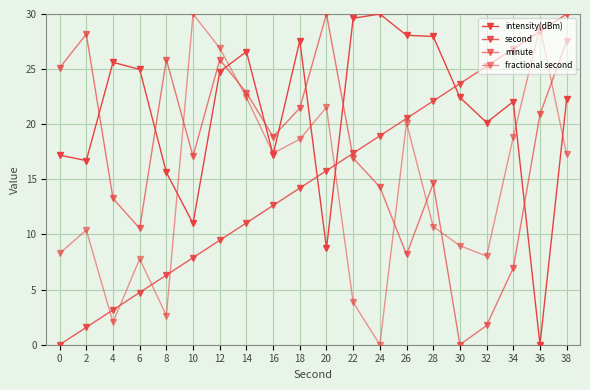

What are all the series names shown in the legend?

intensity(dBm), second, minute, fractional second